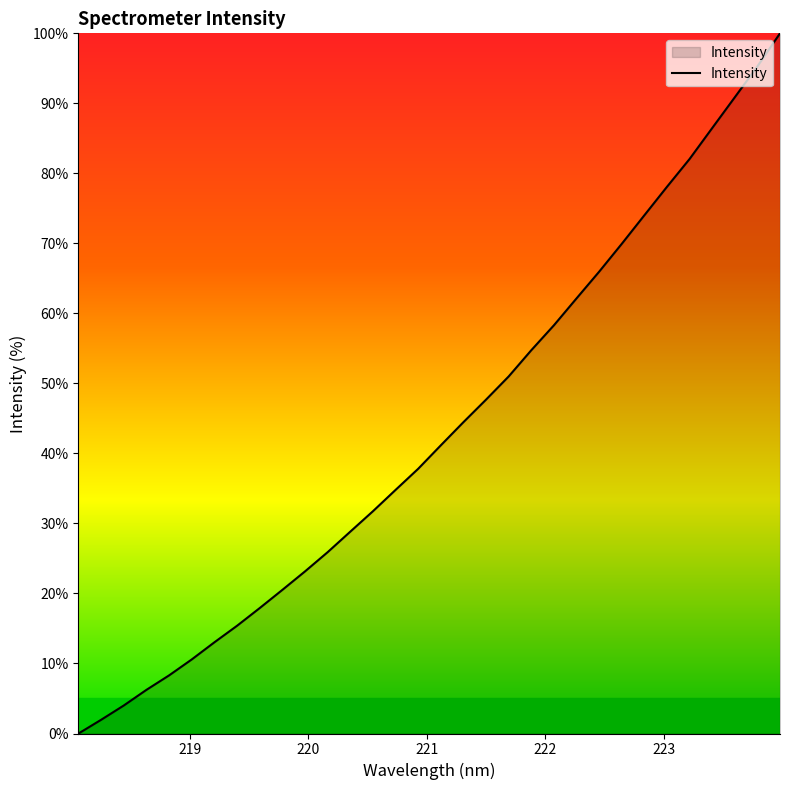

What is the greatest value displayed?

100.0